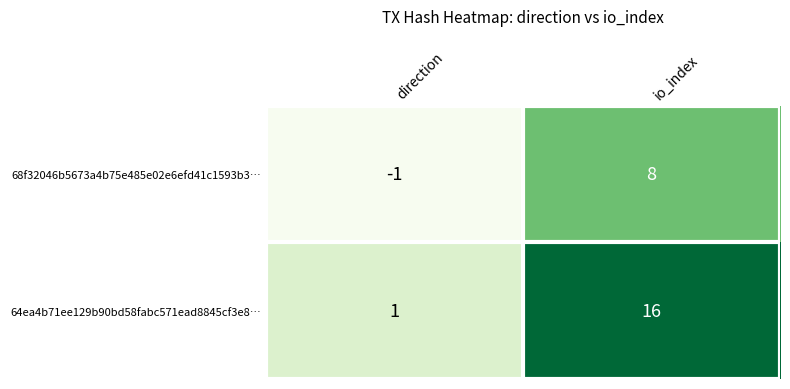

Rank the series at io_index from lowest to highest value.

68f32046b5673a4b75e485e02e6efd41c1593b3…, 64ea4b71ee129b90bd58fabc571ead8845cf3e8…